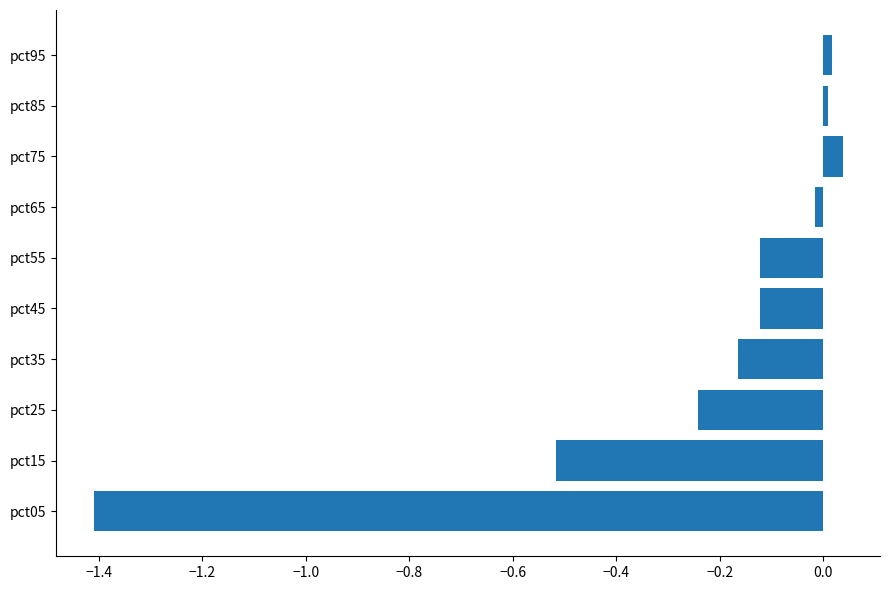

True or false: the data shows -2.5 at pct05.

False